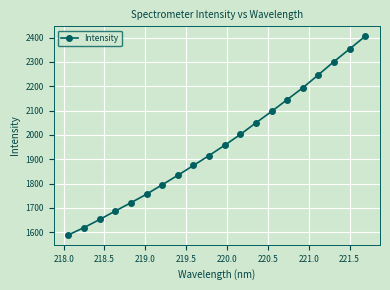

What is the sum of all values?

39195.0